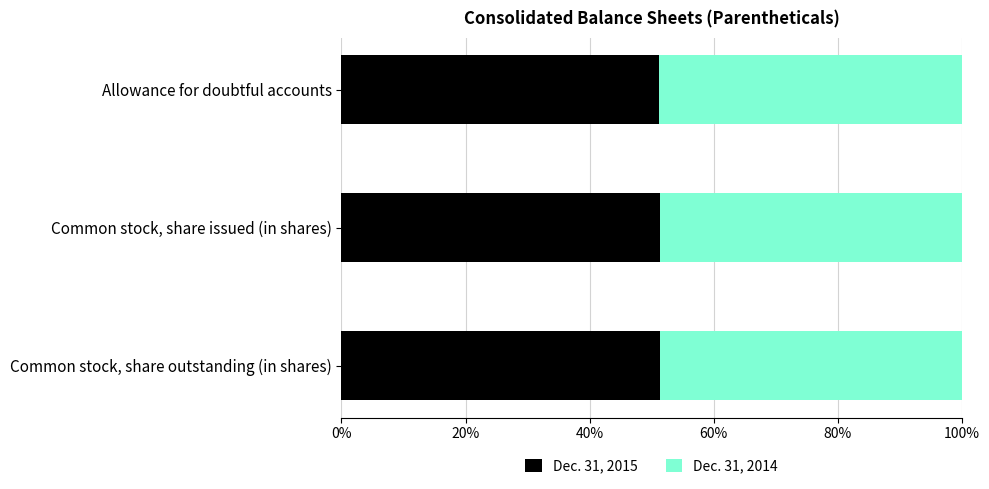

What is the total value across all series at Common stock, share outstanding (in shares)?

100.0